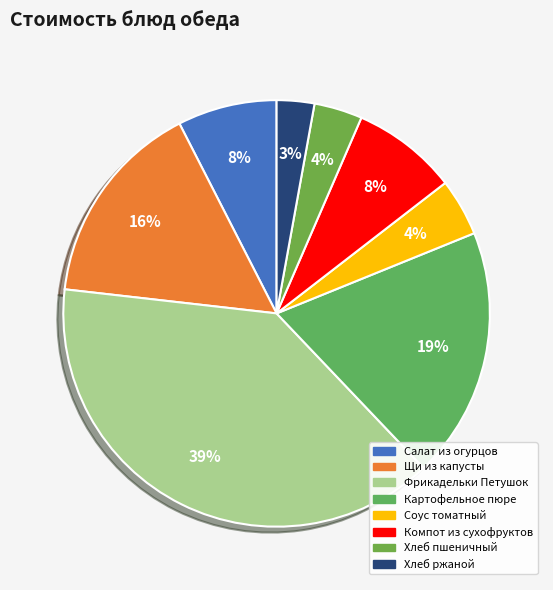

To the nearest percent, what percentage of the pie is Хлеб пшеничный?

4%